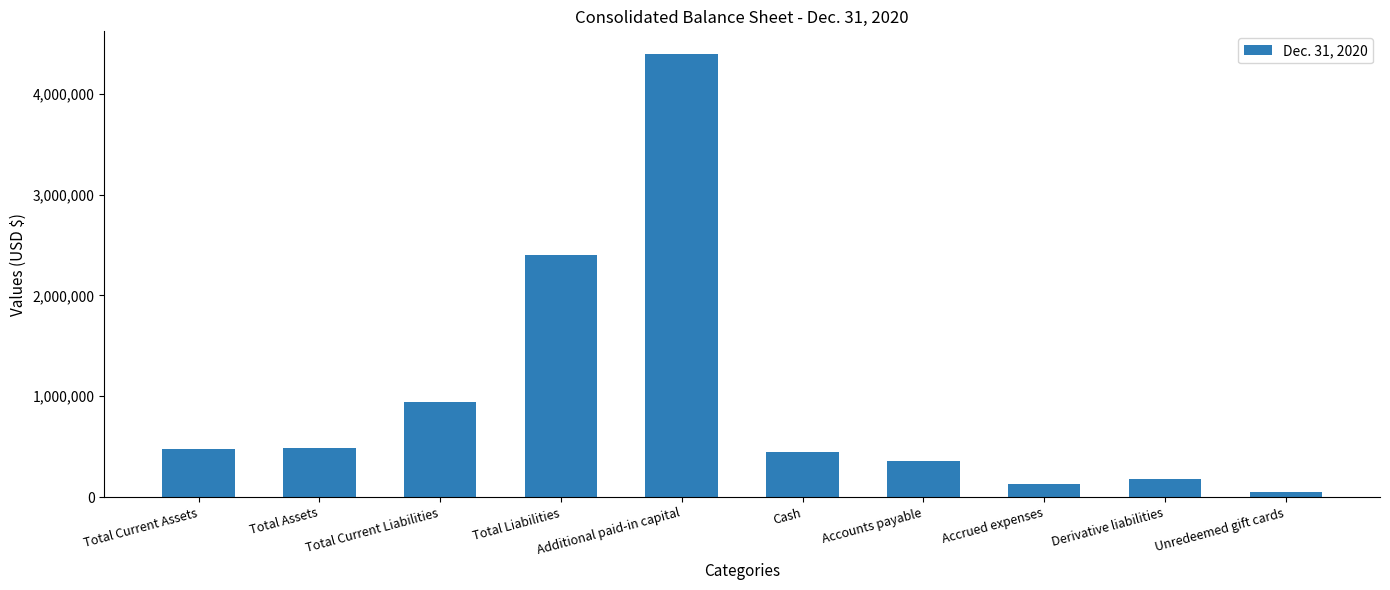

True or false: the data shows 480942 at Total Current Assets.

True